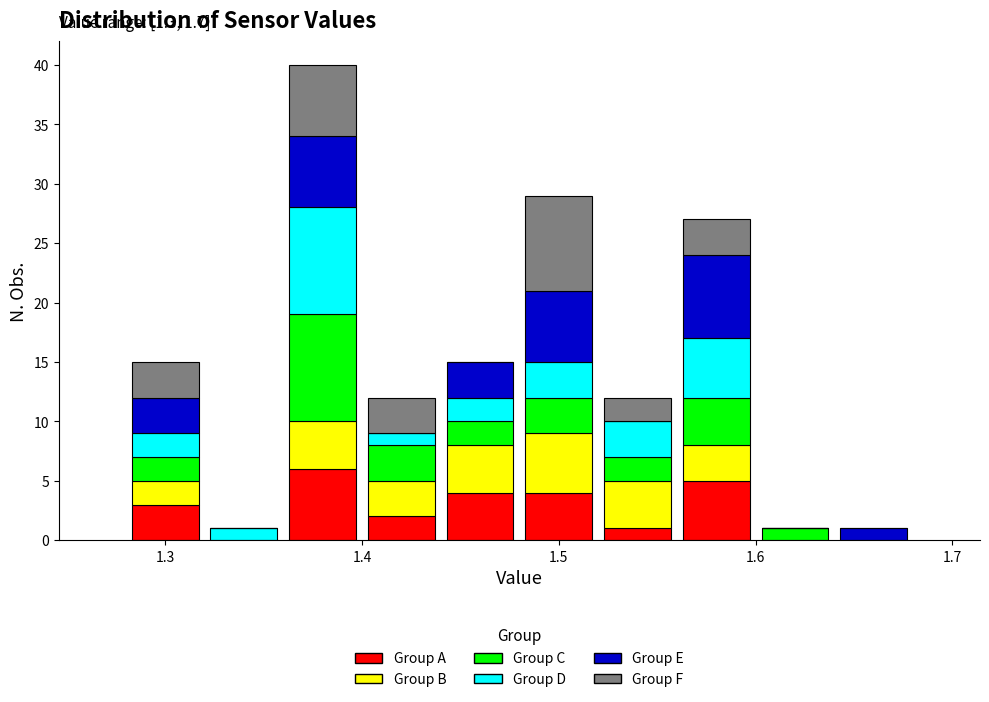

Which range on the x-axis has the tallest stacked bar (by total height)?

1.36 to 1.40